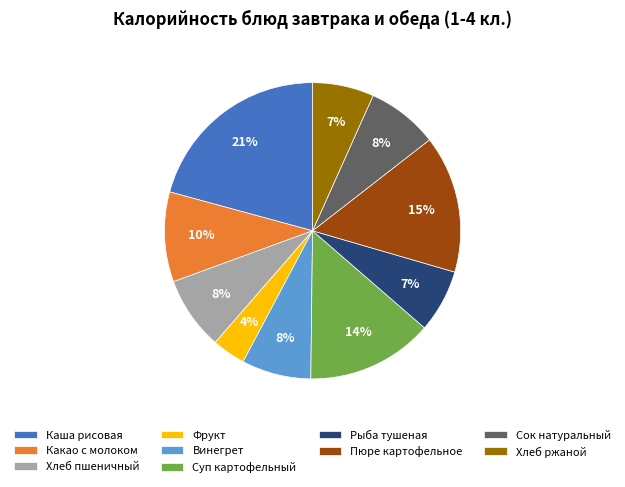

Approximately how many times larger is the value at Фрукт compared to Какао с молоком?

0.4